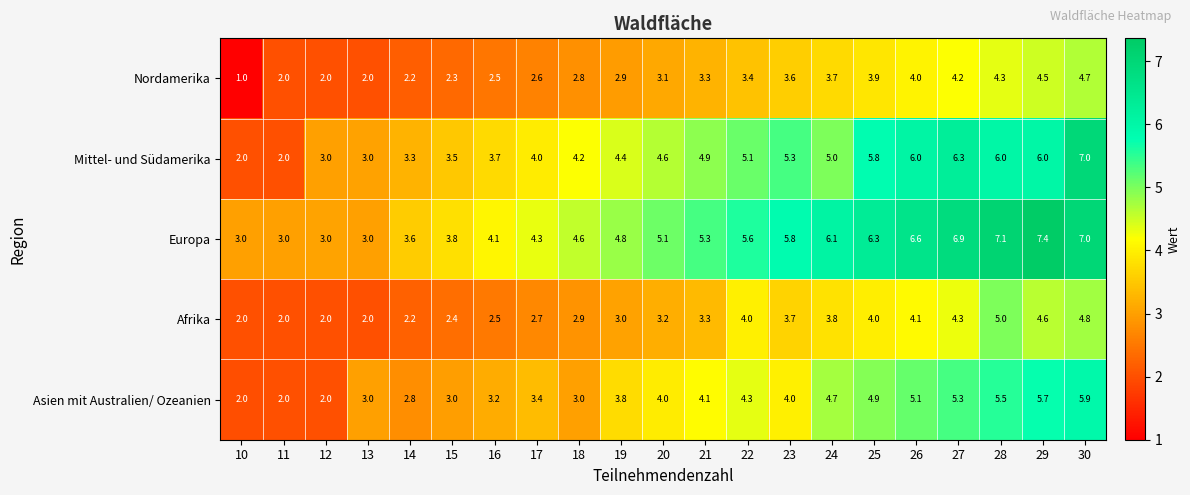

List the series in order of their peak value, highest first.

Europa, Mittel- und Südamerika, Asien mit Australien/ Ozeanien, Afrika, Nordamerika